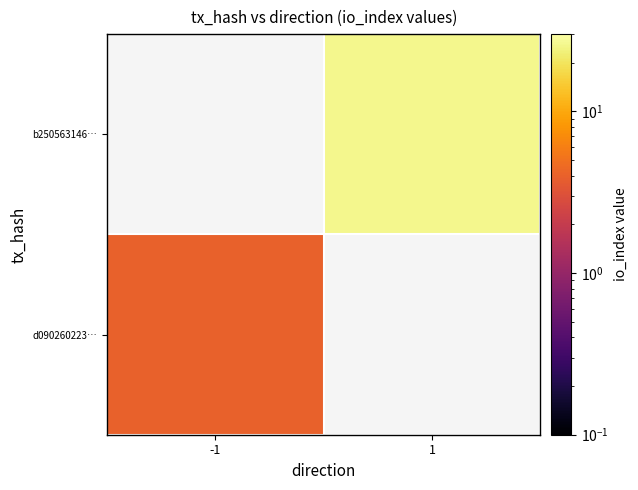

At how many categories does at least one series exceed 19?

1